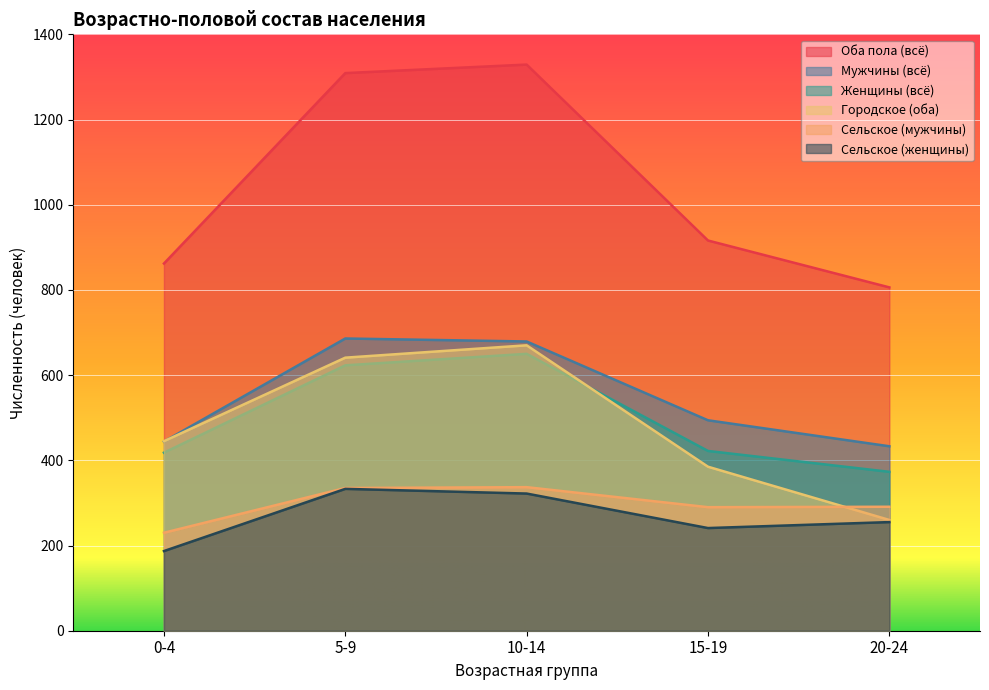

Reading left to right, what are all the values shown in this chart?

Оба пола (всё): 862	1309	1329	916	806
Мужчины (всё): 444	686	679	494	433
Женщины (всё): 418	623	650	422	373
Городское (оба): 445	641	670	385	260
Сельское (мужчины): 230	335	337	290	291
Сельское (женщины): 187	333	322	241	255